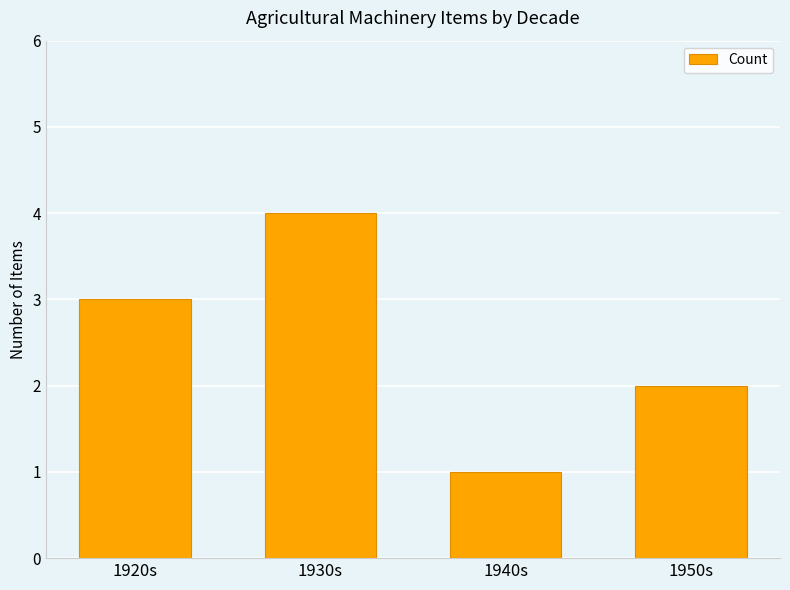

Is it true that the value at 1930s is 6?

False